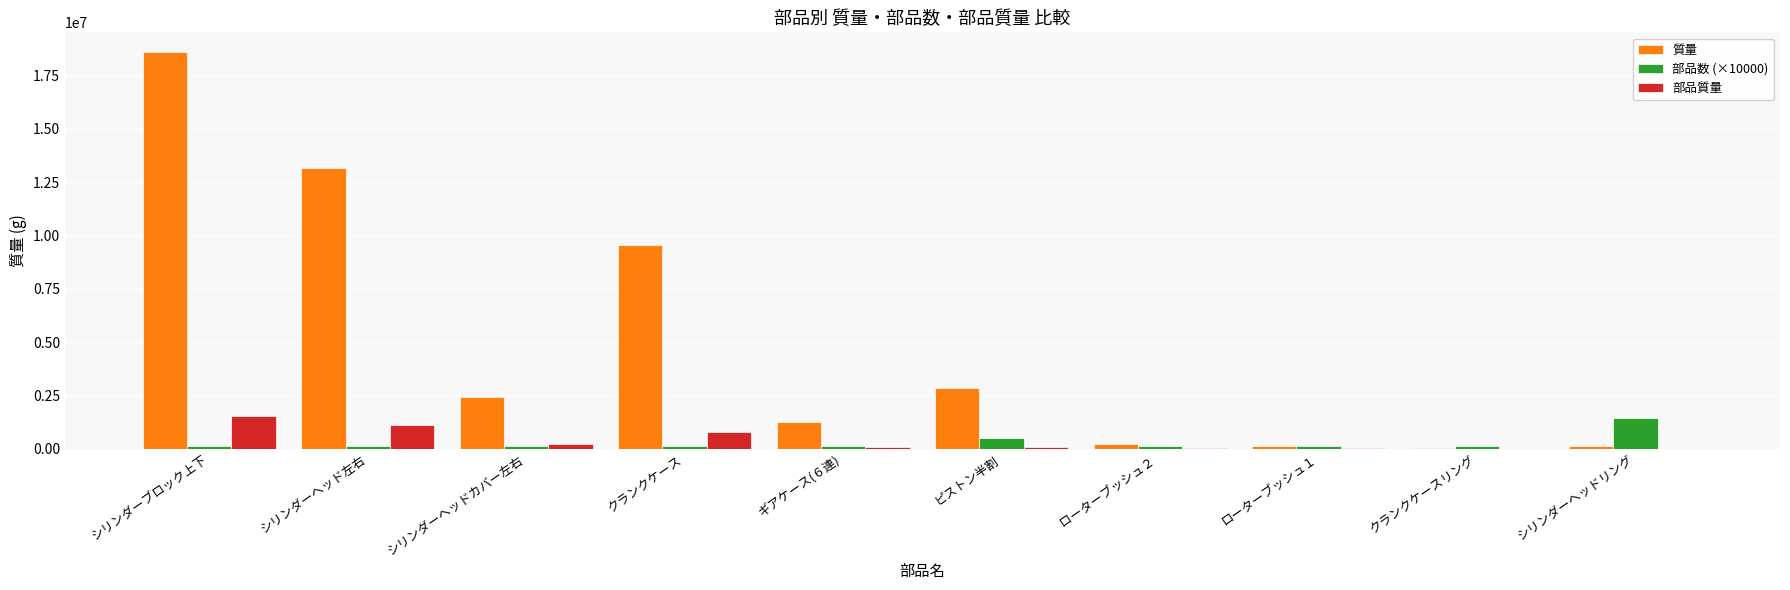

Which category has the highest value in the 部品質量 series?

シリンダーブロック上下